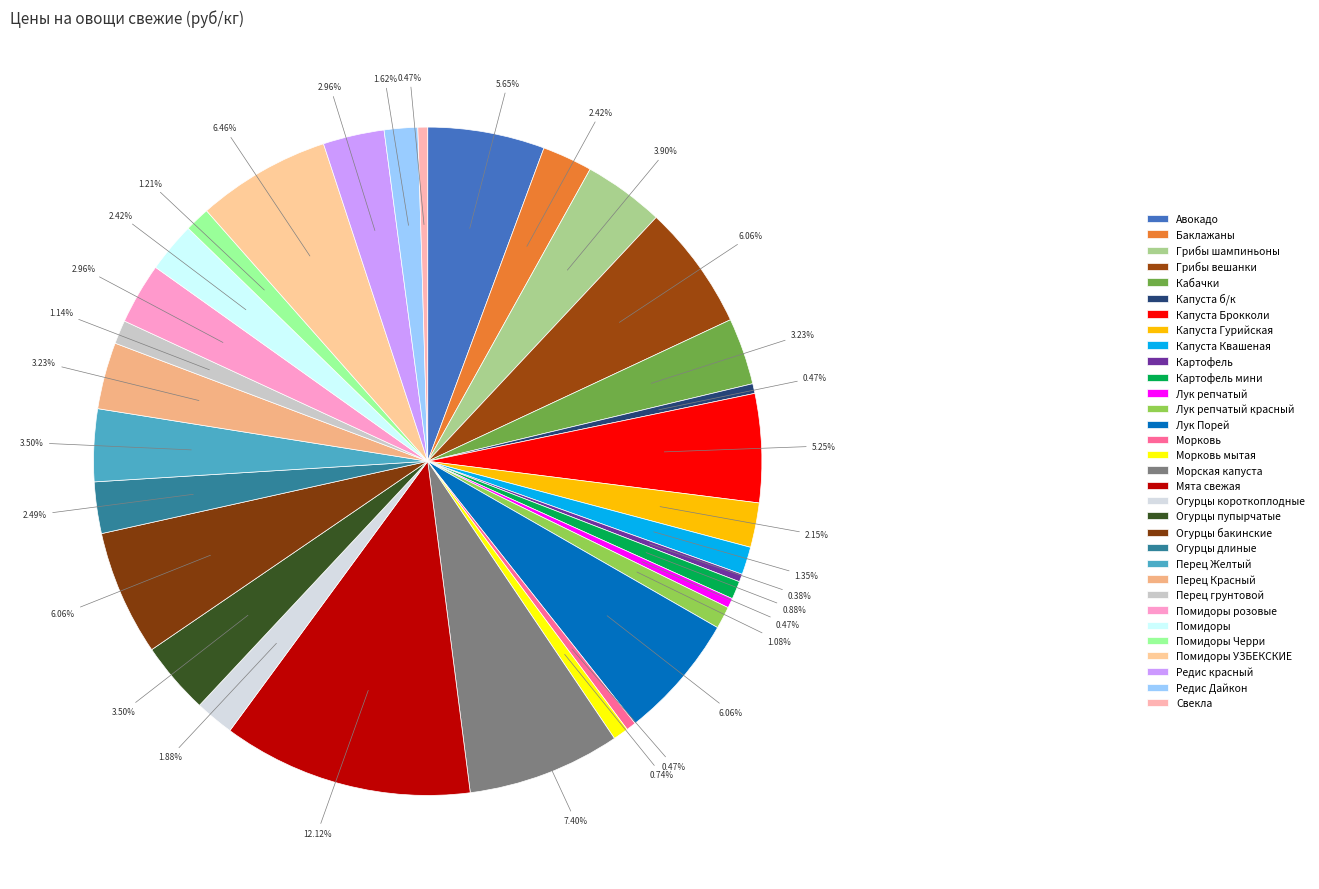

How many segments does this pie chart have?

32